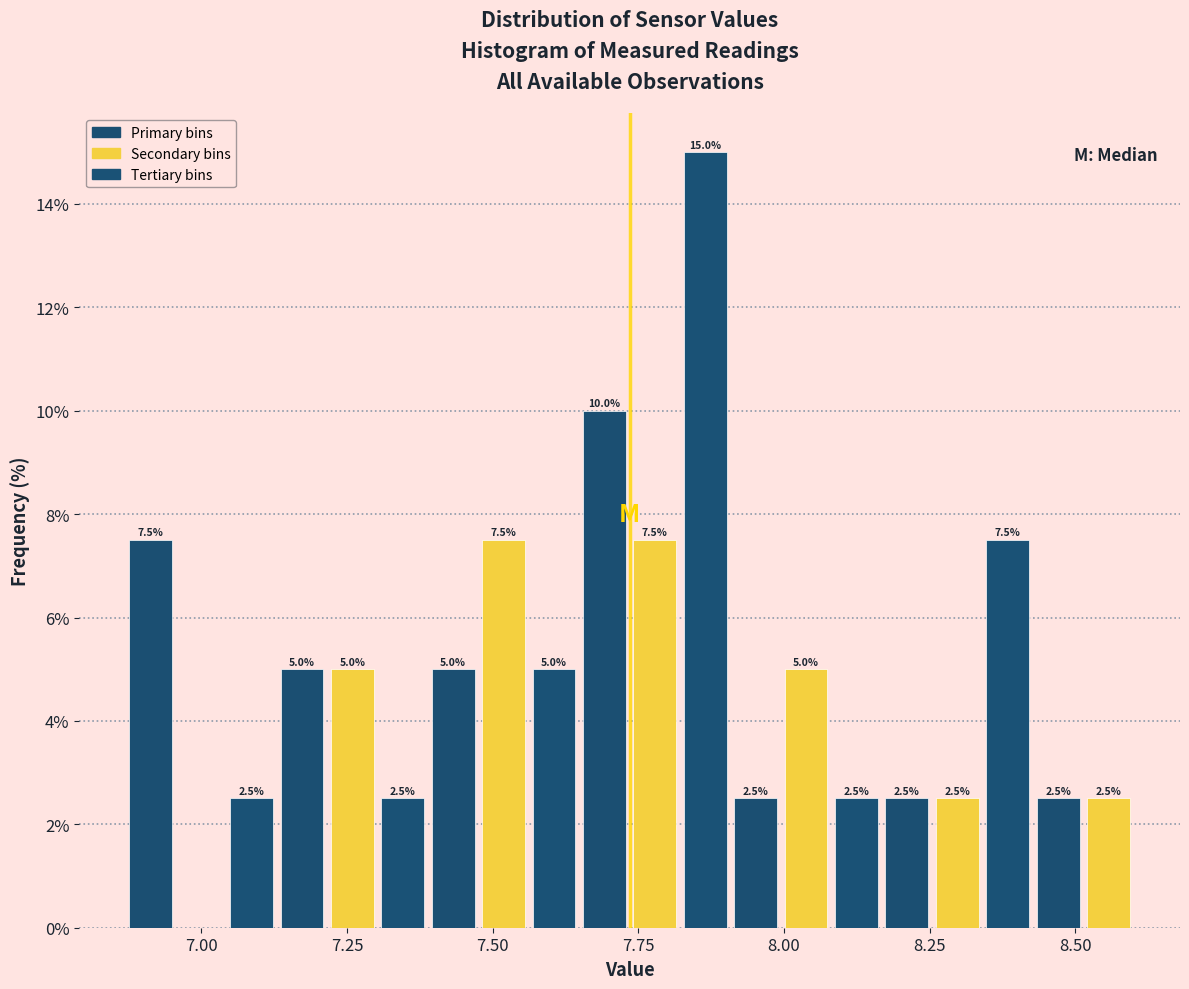

Read against the x-axis, roughly where is the centre of the tallest bar?

7.85